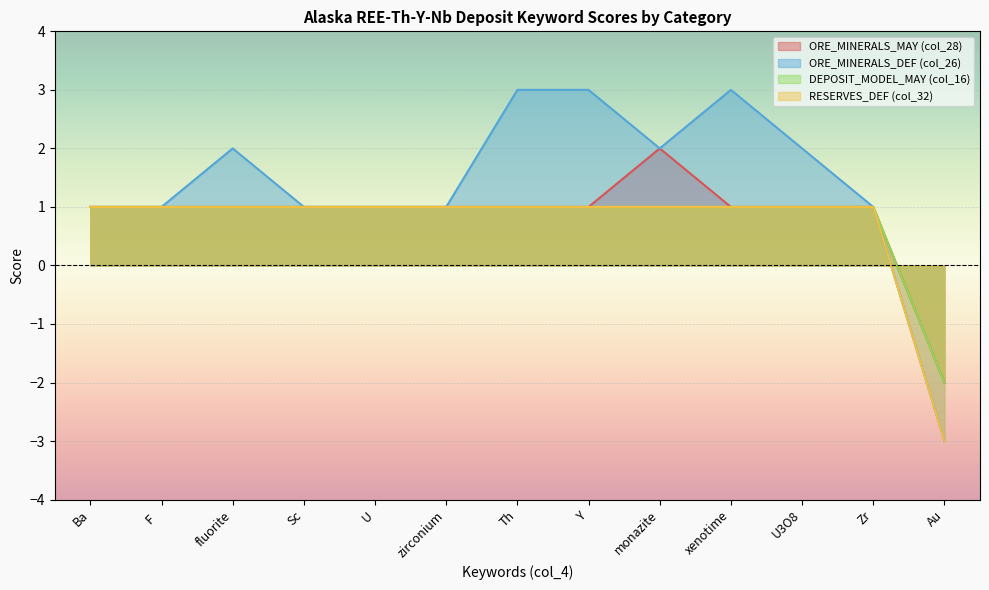

What is the sum of all DEPOSIT_MODEL_MAY (col_16) values?

10